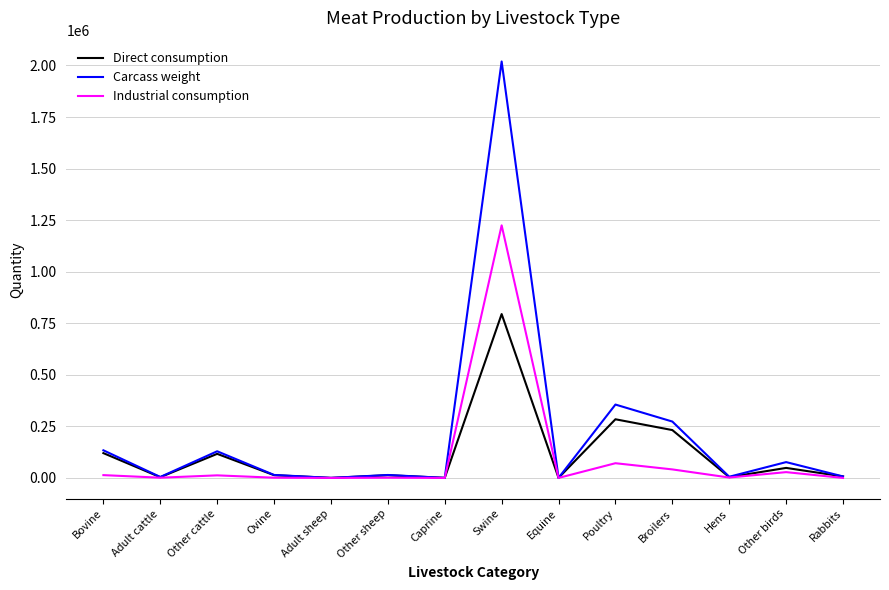

At which category is the sum across all series the highest?

Swine